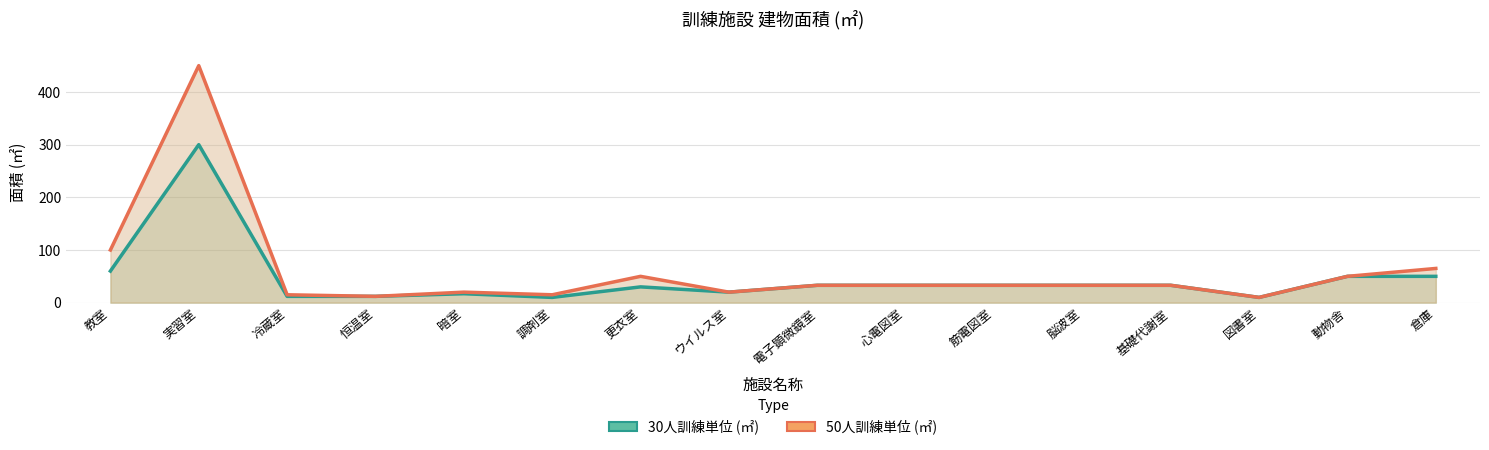

Reading left to right, what are all the values shown in this chart?

30人訓練単位 (㎡): 60	300	12	12	17	10	30	20	33	33	33	33	33	10	50	50
50人訓練単位 (㎡): 100	450	15	12	20	15	50	20	33	33	33	33	33	10	50	65